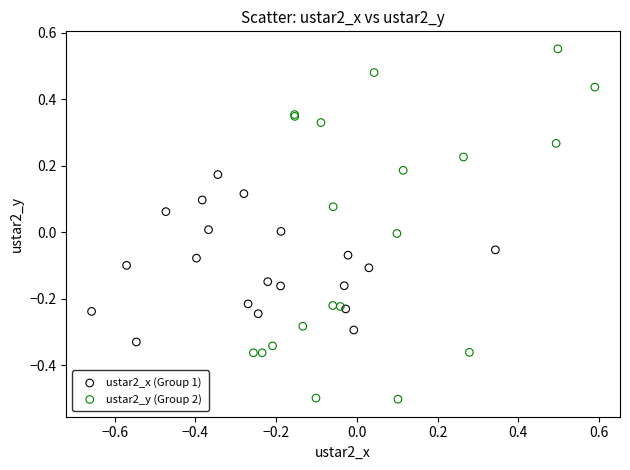

What are all the series names shown in the legend?

ustar2_x (Group 1), ustar2_y (Group 2)